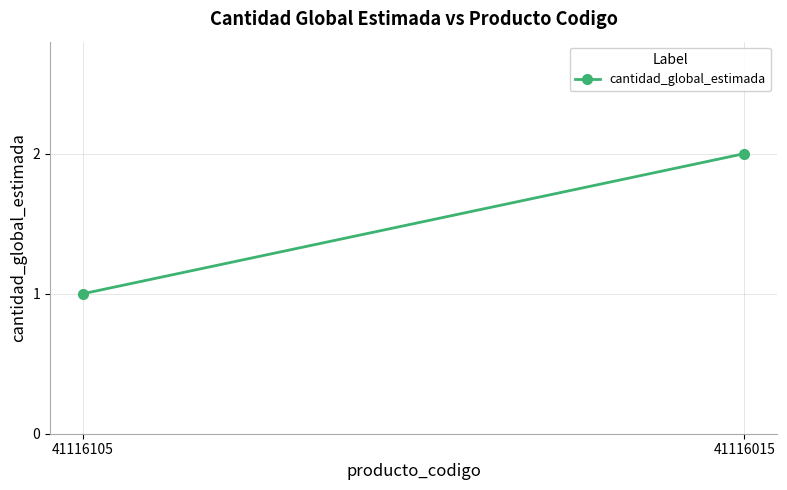

The value at 41116015 is 2. True or false?

True